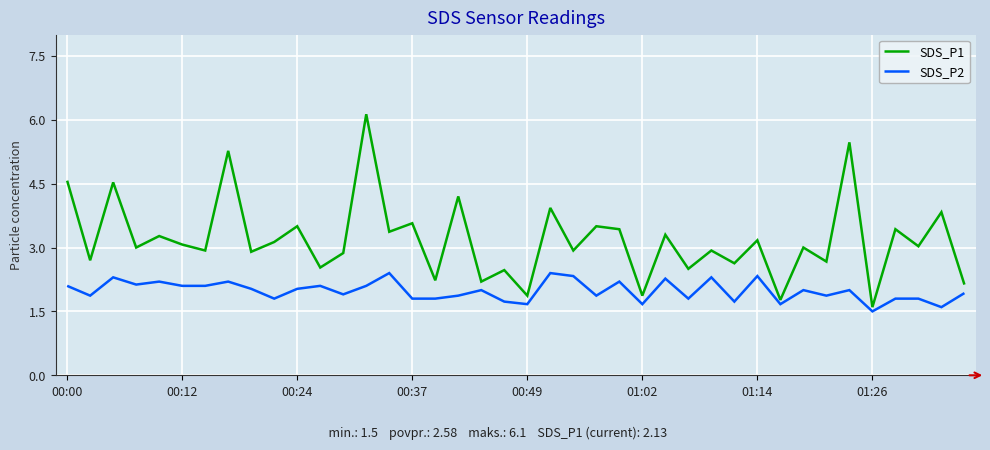

What is the minimum value for SDS_P1?

1.6